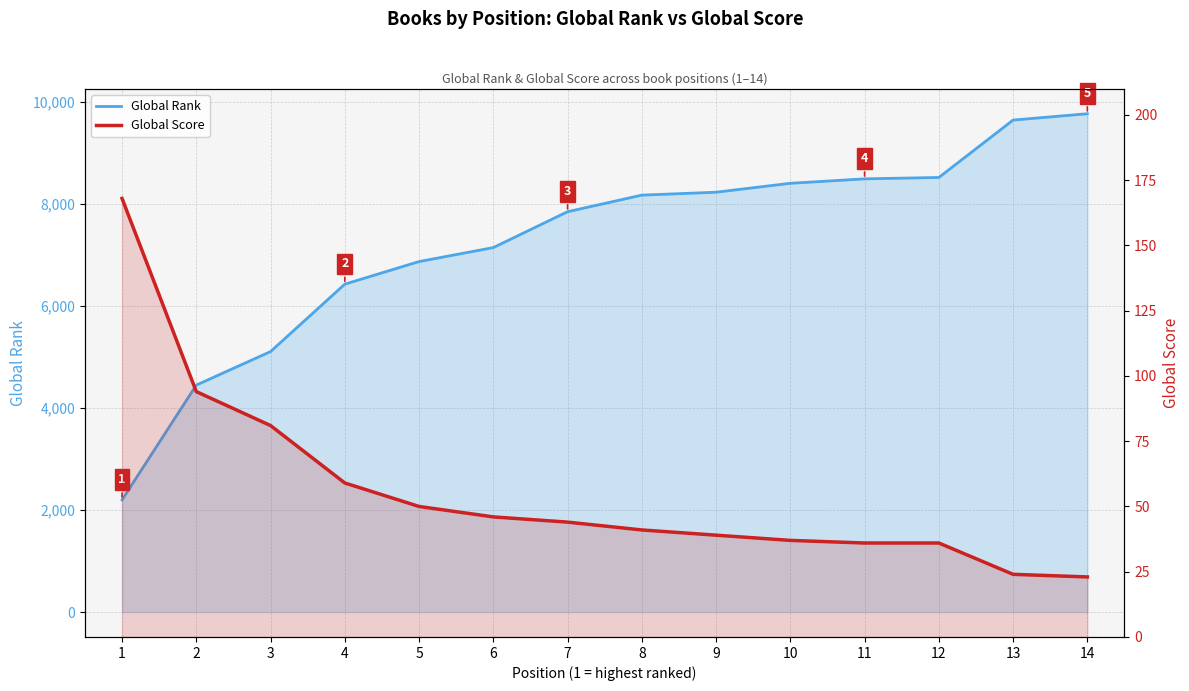

What is the value of the Global Rank point at the 4th from the left?

6426